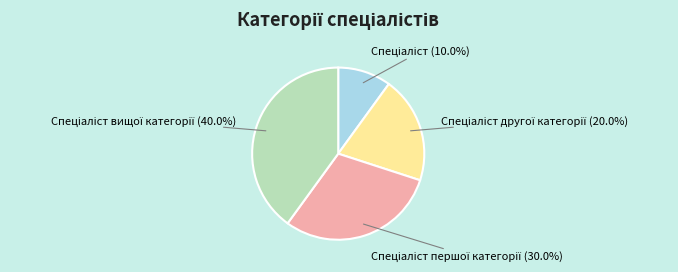

Does any single category account for the majority?

No